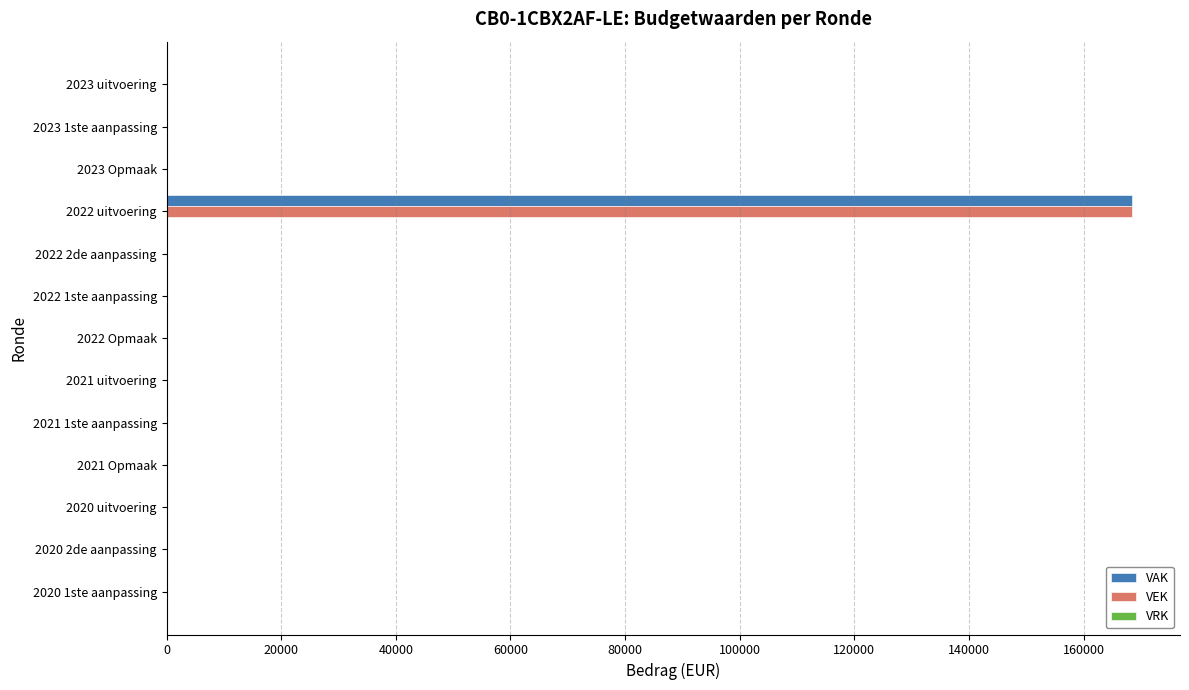

At which category is the sum across all series the highest?

2022 uitvoering